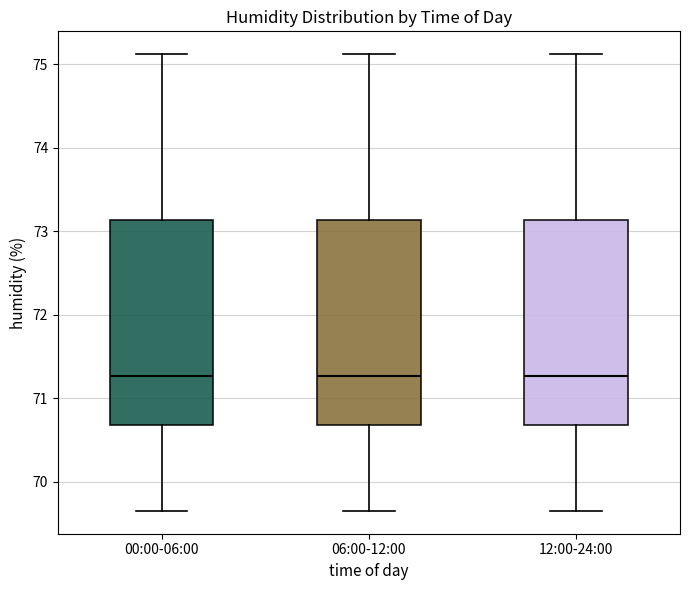

Where does the median line of the box for 12:00-24:00 sit on the y-axis? The values are not printed on the chart, so give them approximately, as read against the axis.

71.3